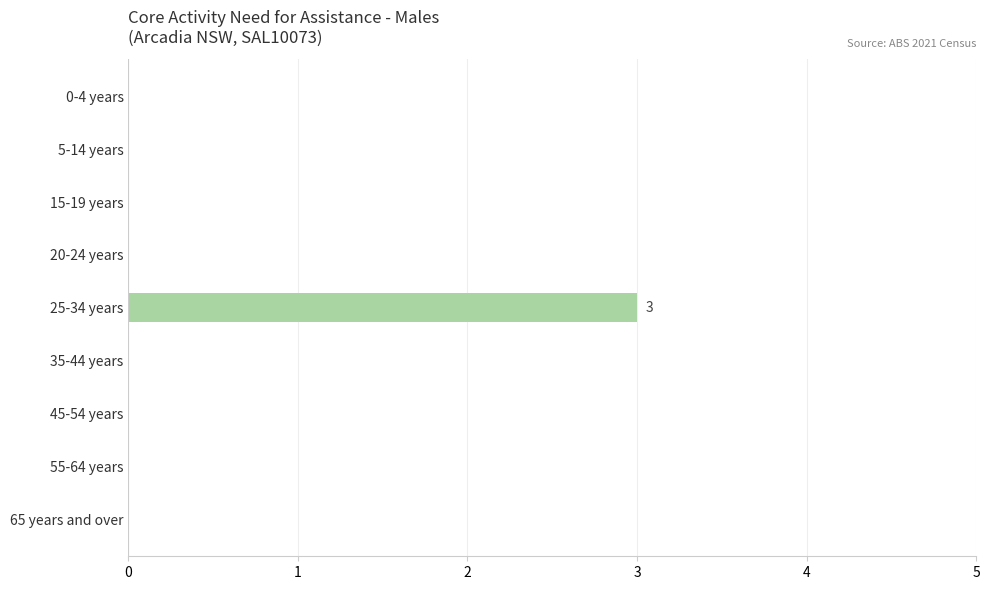

The chart shows a value of -2 at 55-64 years. True or false?

False